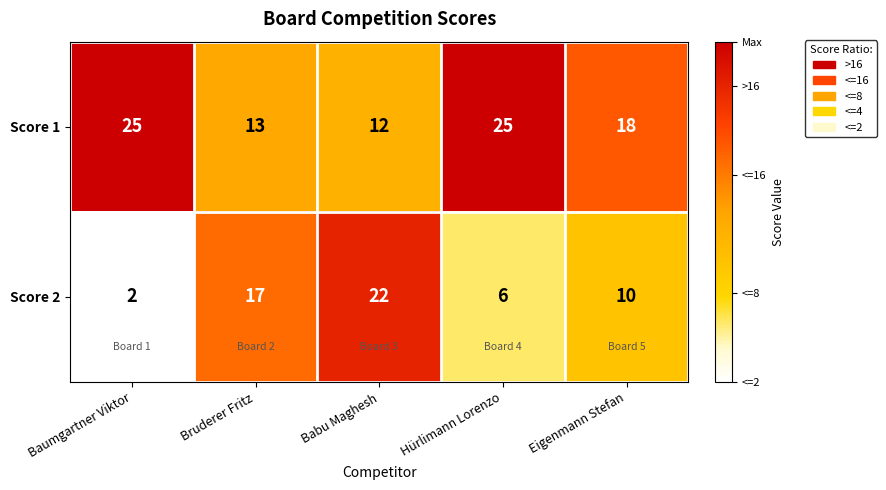

Count the number of data series in this chart.

2